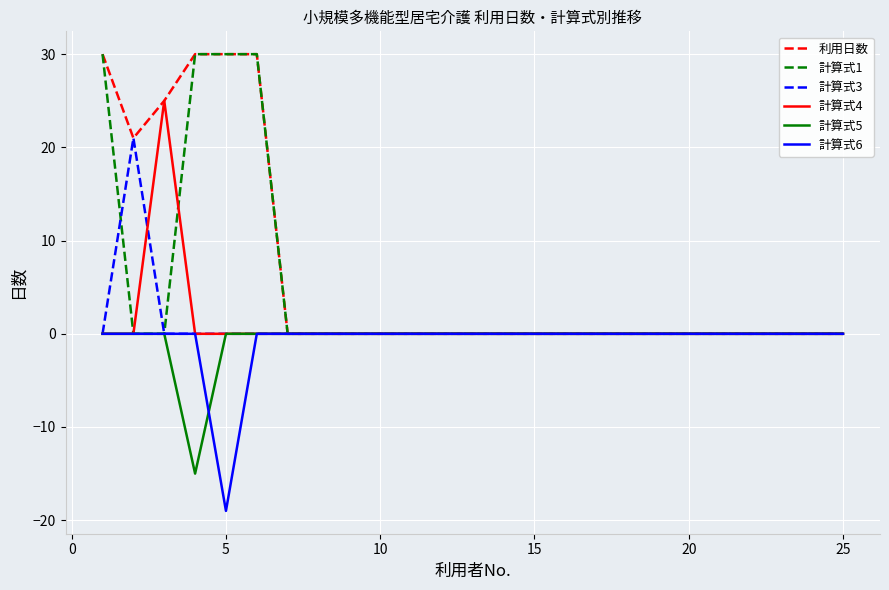

What is the maximum value shown in the chart?

30